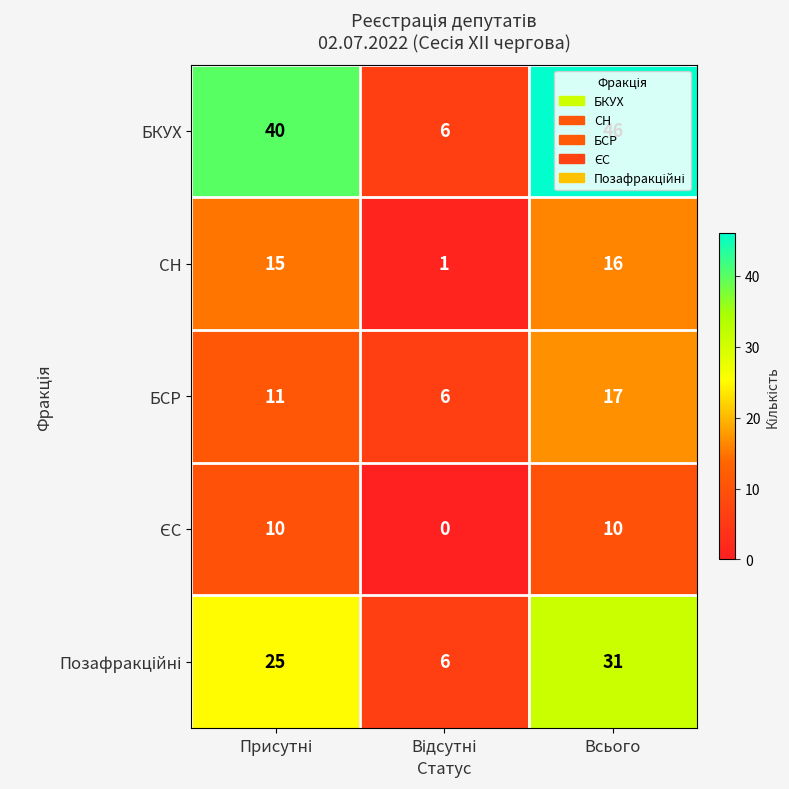

Which series has the largest range (max minus min)?

БКУХ